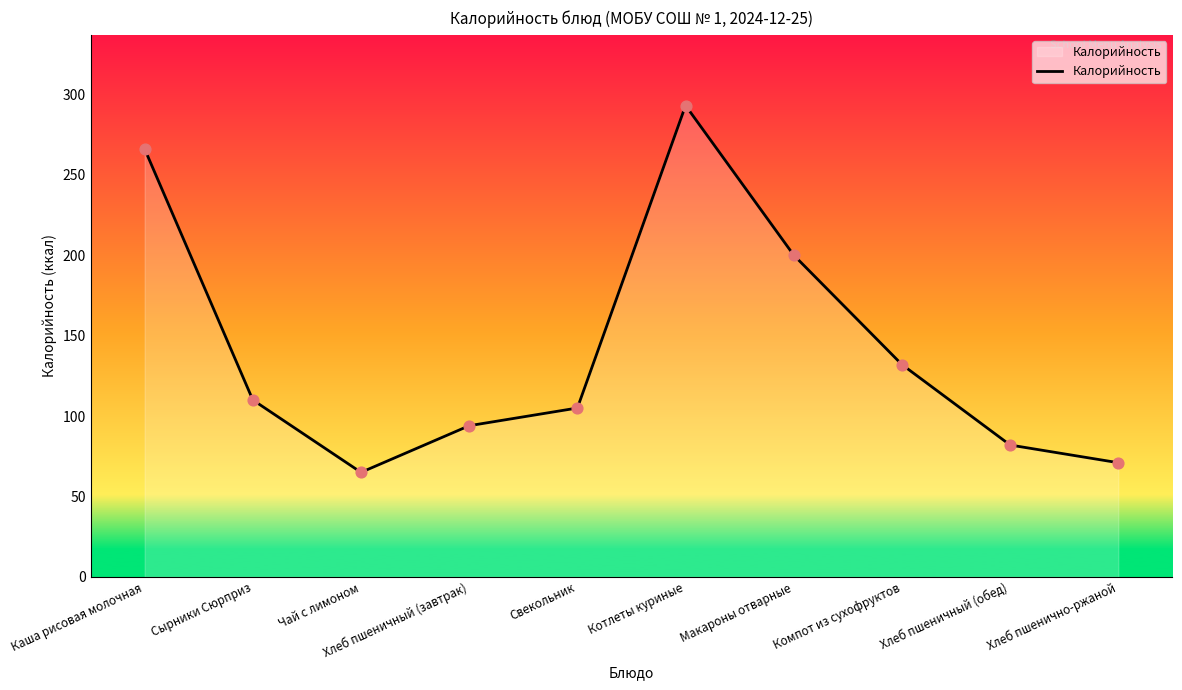

What is the ratio of the value at Хлеб пшеничный (обед) to the value at Хлеб пшенично-ржаной?

1.2